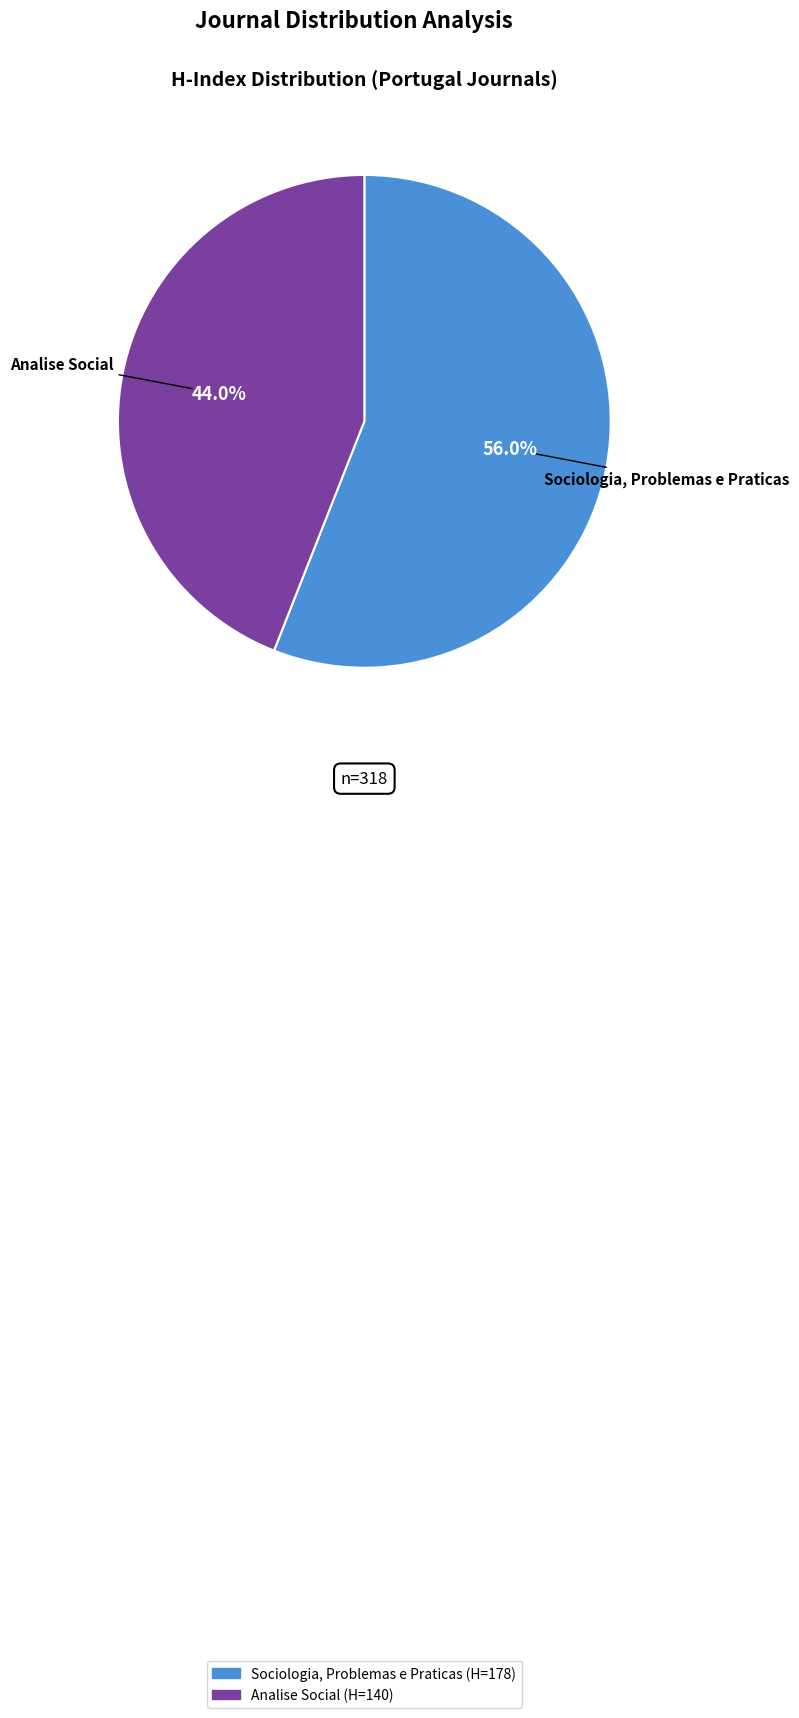

Rank the categories by value from lowest to highest.

Analise Social, Sociologia, Problemas e Praticas